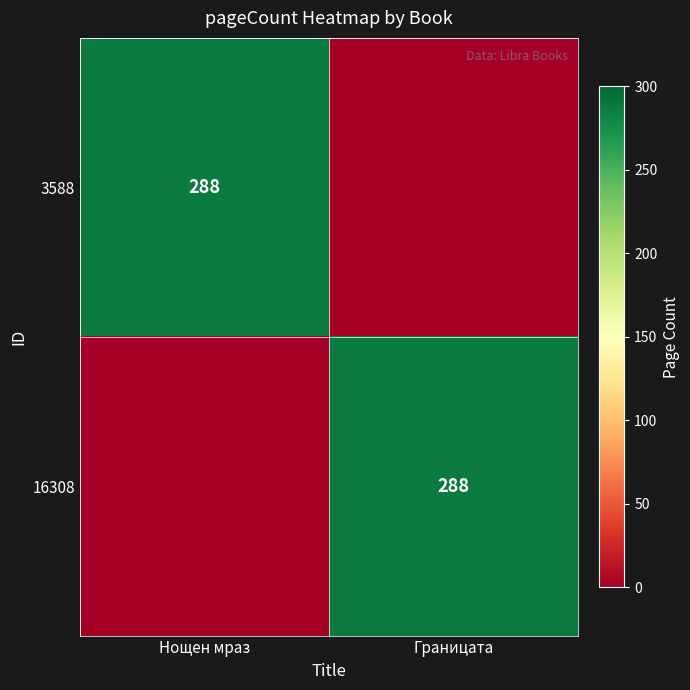

The 3588 series shows 288 at Нощен мраз. True or false?

True